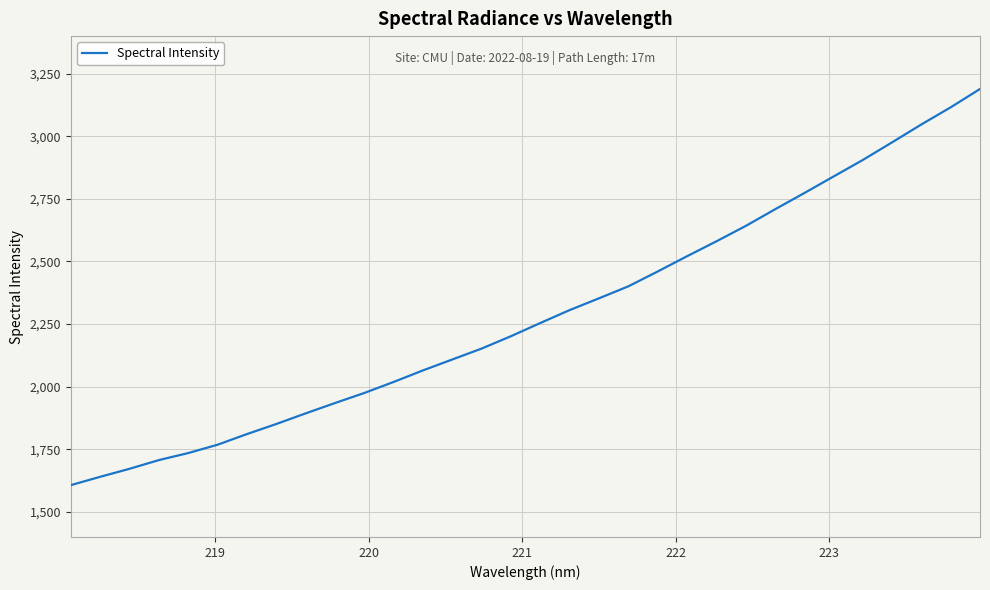

How many lines are shown in the chart?

1